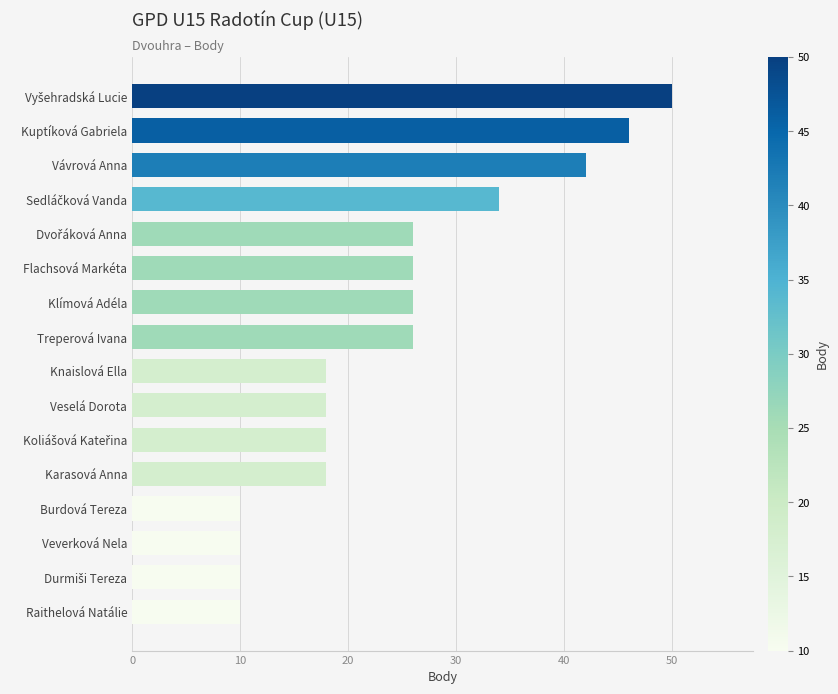

What is the difference between the maximum and minimum values?

40